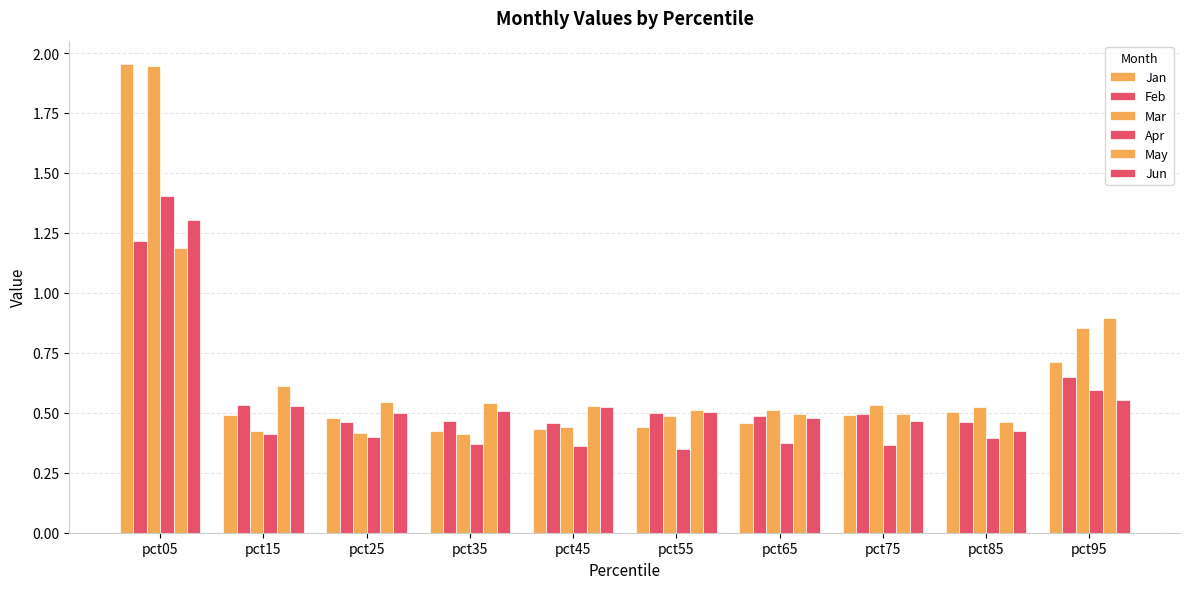

How many categories are shown in the chart?

10